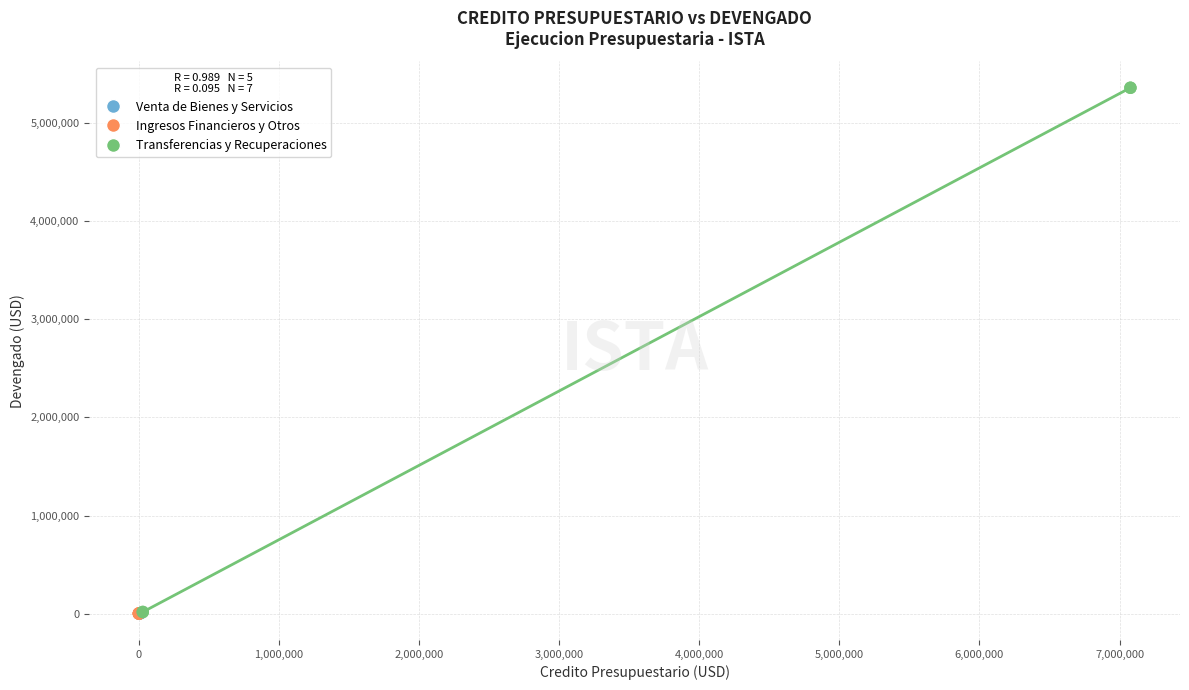

What are all the series names shown in the legend?

Venta de Bienes y Servicios, Ingresos Financieros y Otros, Transferencias y Recuperaciones